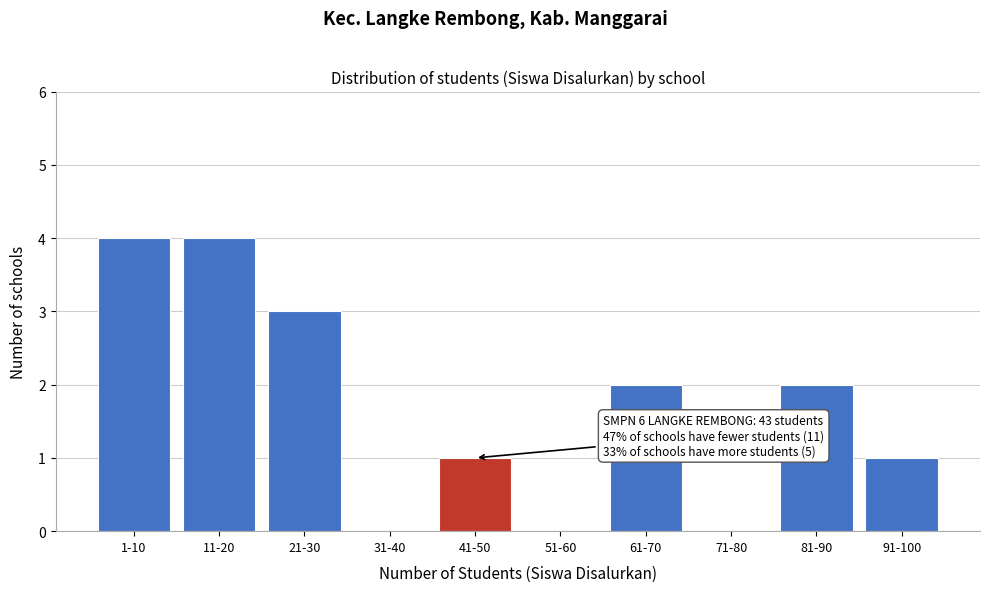

Reading left to right, what are all the values shown in this chart?

1-10=4	11-20=4	21-30=3	31-40=0	41-50=1	51-60=0	61-70=2	71-80=0	81-90=2	91-100=1